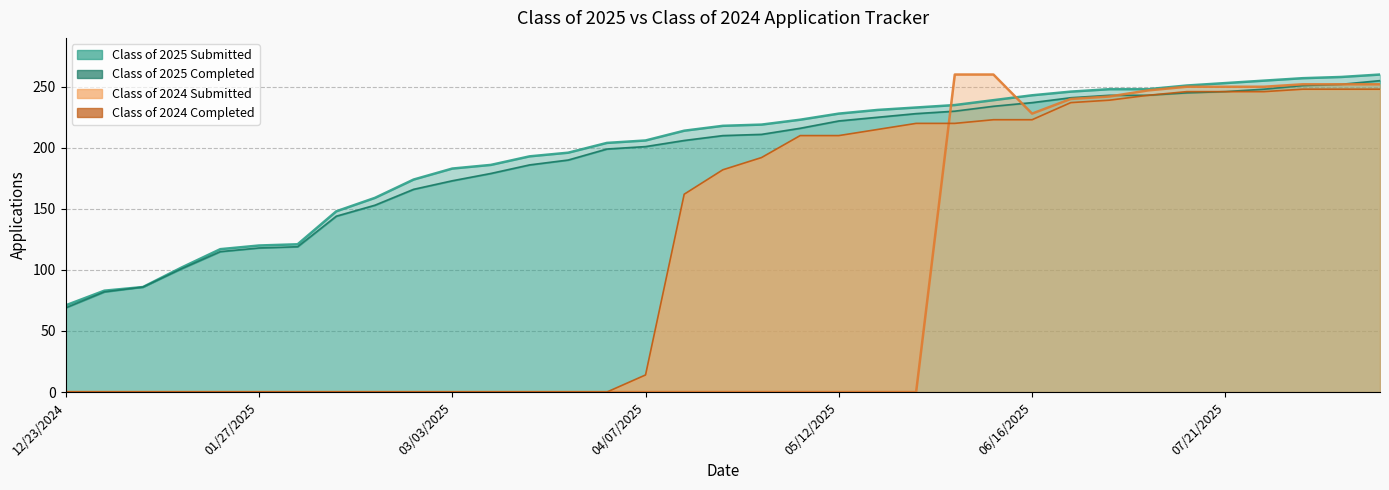

True or false: Class of 2025 Completed has more than 2 interior local peaks.

False